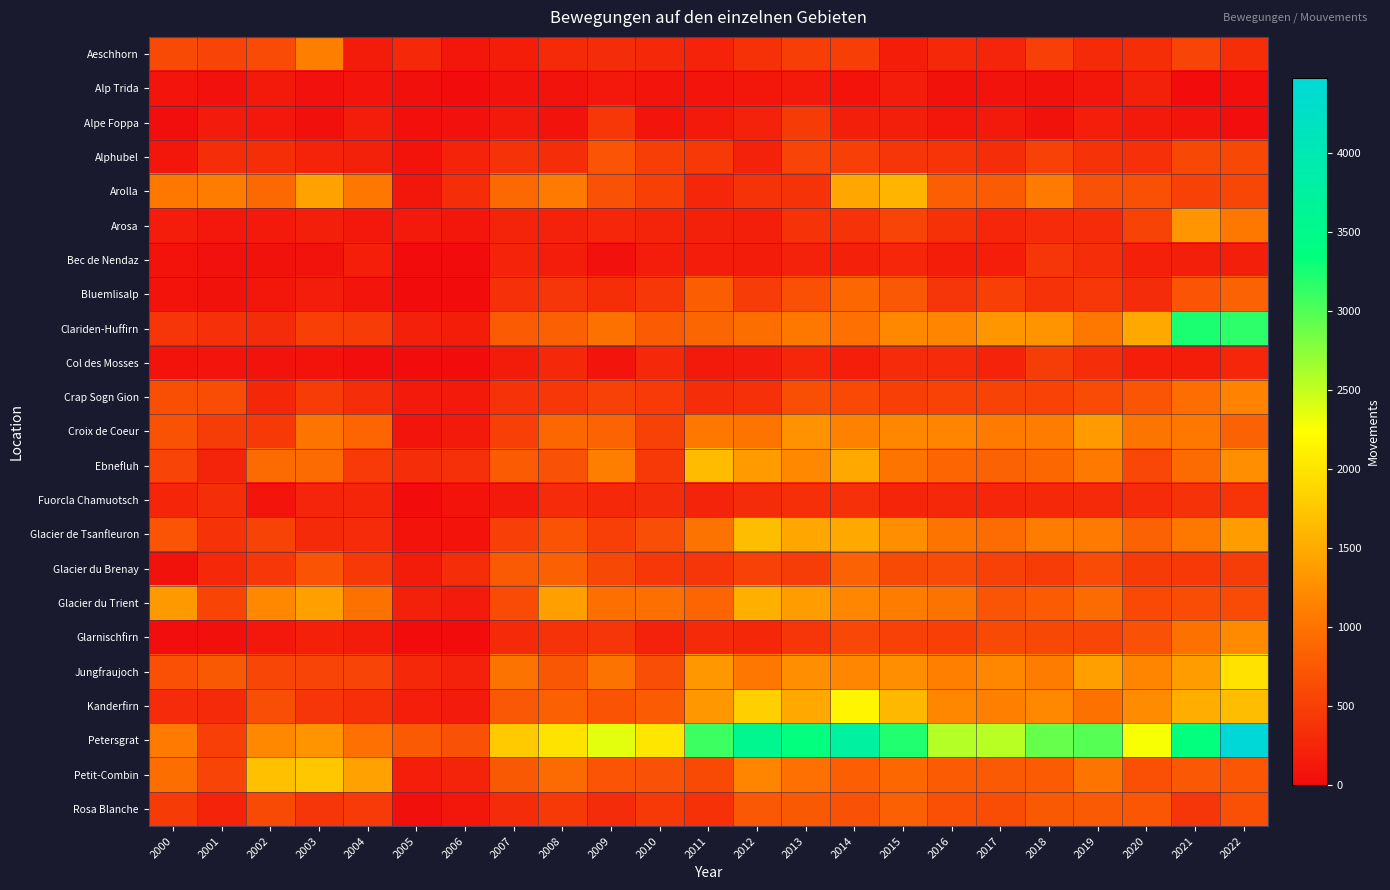

Which series has the largest range (max minus min)?

Petersgrat